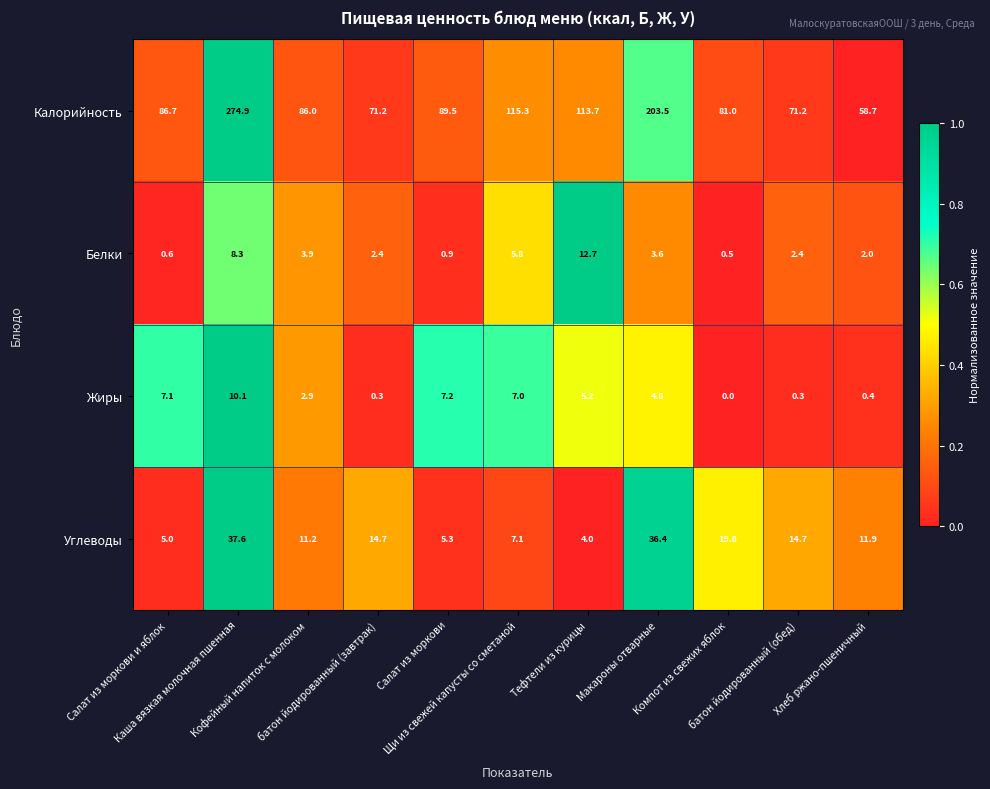

Rank the series by their maximum value, from highest to lowest.

Калорийность, Углеводы, Белки, Жиры